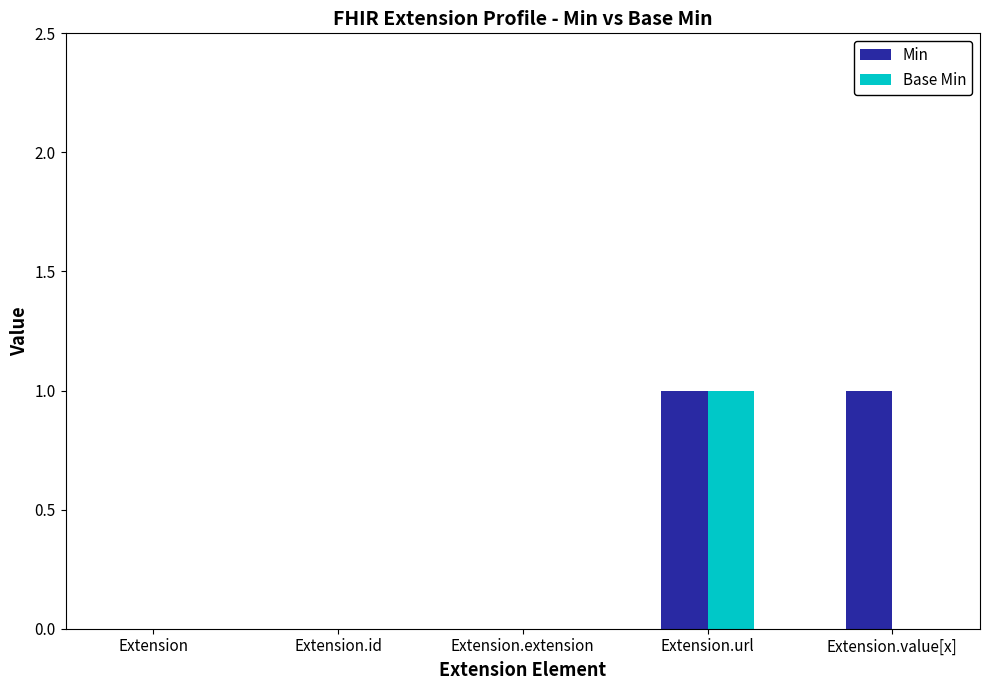

Which series has the largest total across all categories?

Min